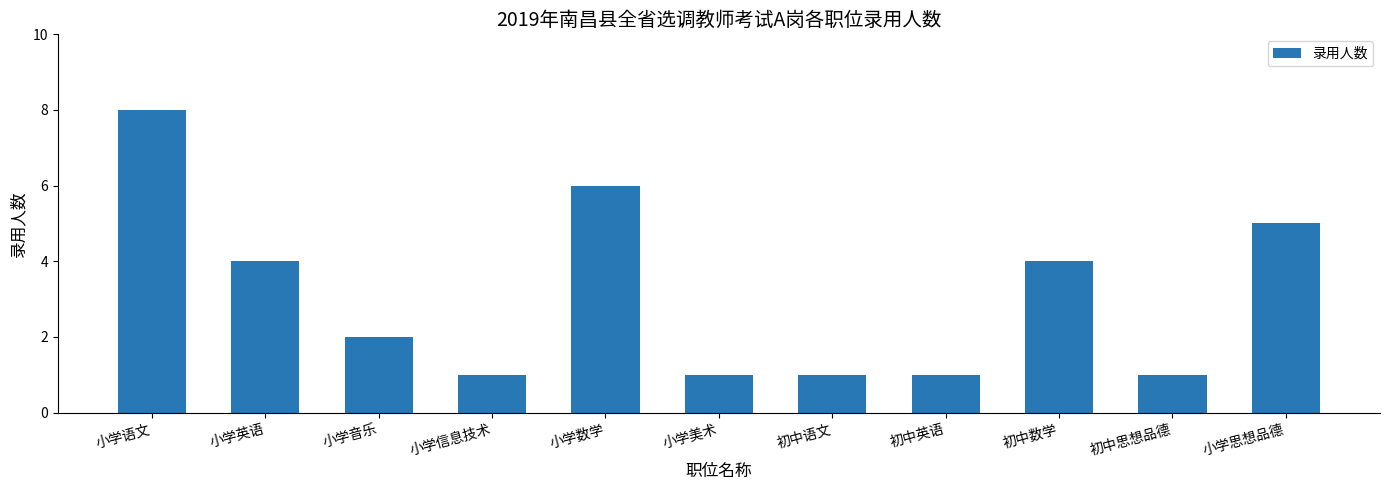

Does the chart contain stacked bars?

No